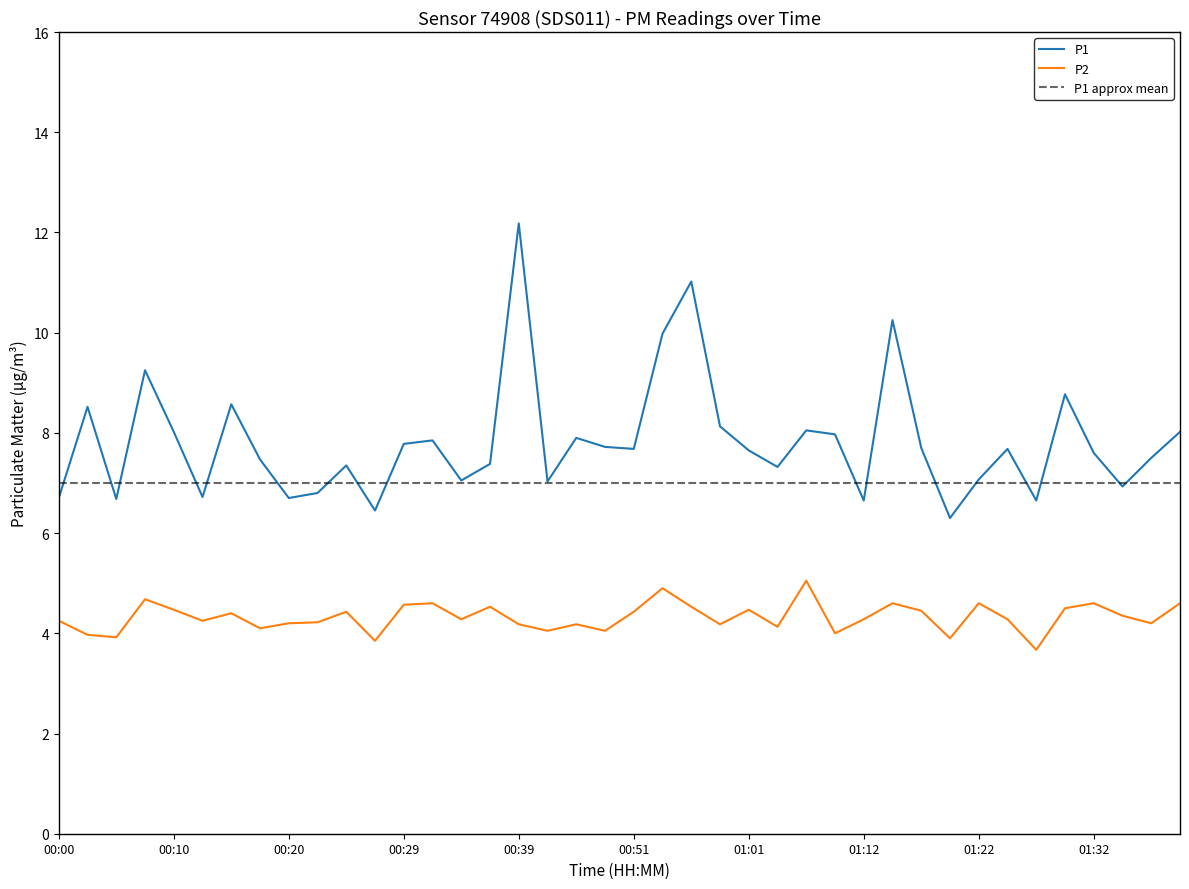

True or false: P1 has more than 2 interior local peaks.

True